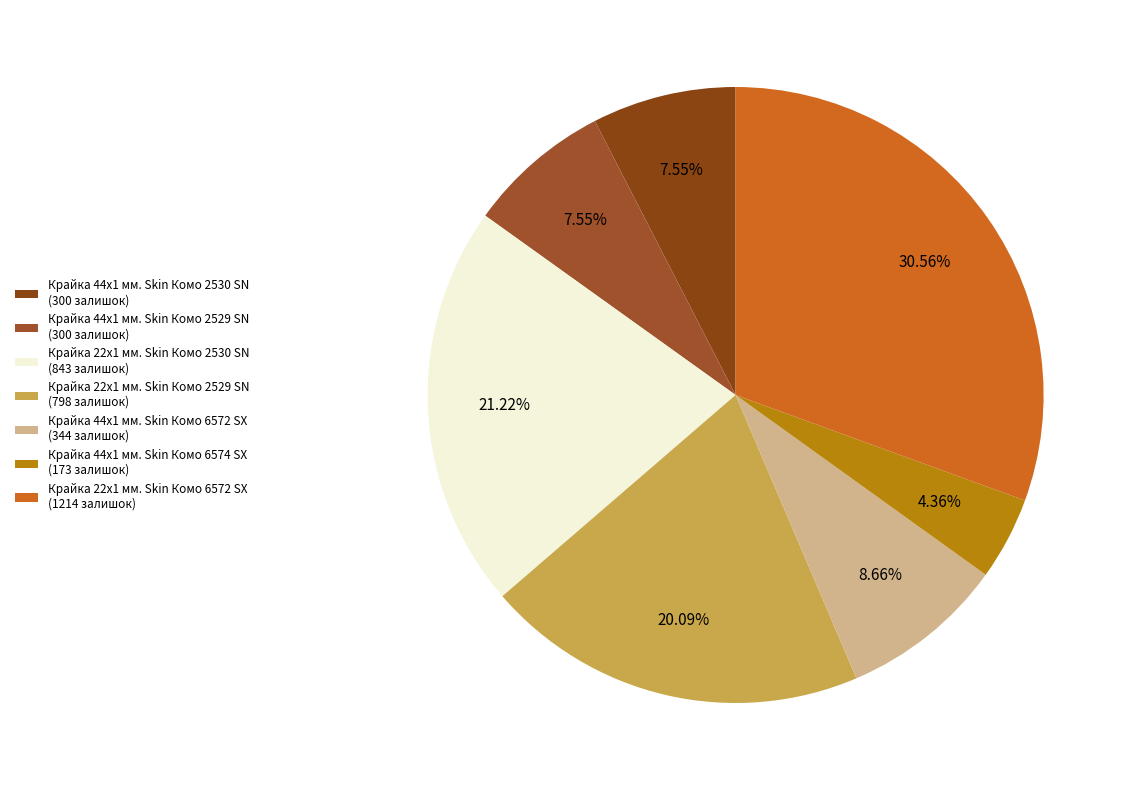

Do Крайка 44x1 мм. Skin Комо 2530 SN and Крайка 44x1 мм. Skin Комо 6574 SX together represent more than half of the pie?

No